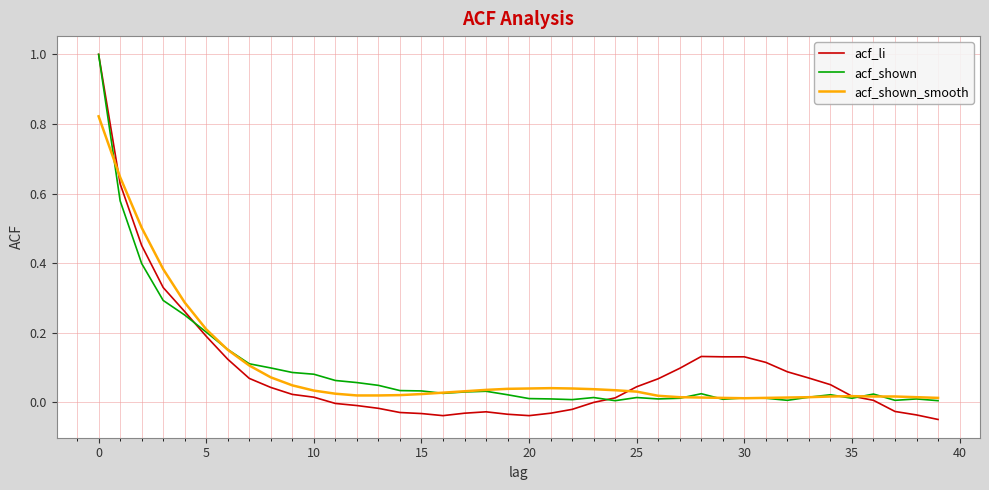

What is the maximum value for acf_li?

1.0